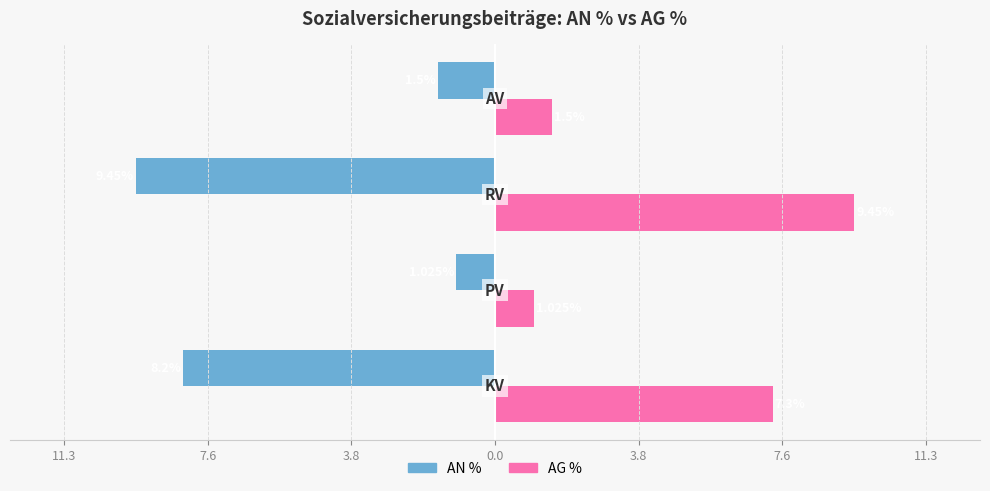

What are all the series names shown in the legend?

AN %, AG %